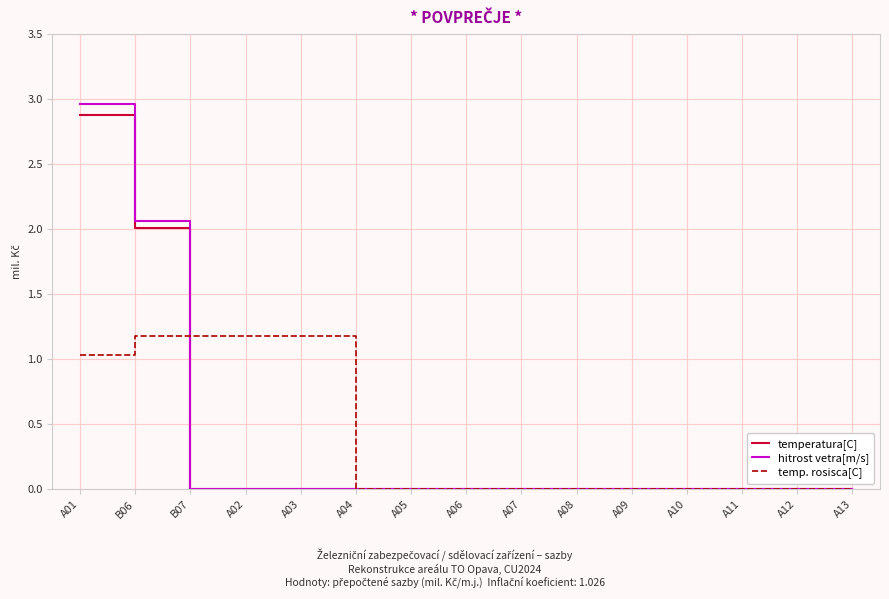

At which category is the sum across all series the highest?

A01